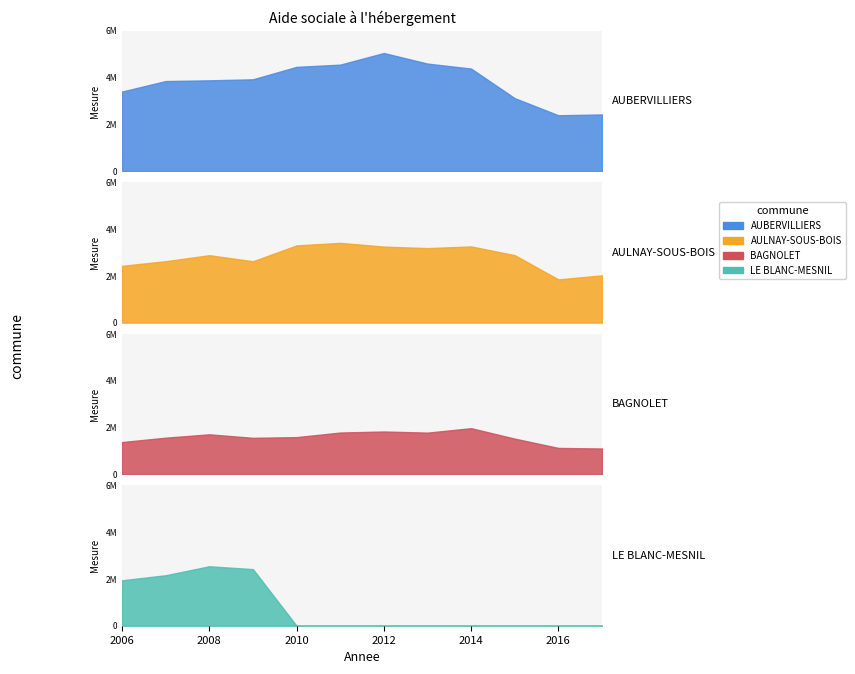

What is the sum of the AULNAY-SOUS-BOIS values at 2014 and 2015?

6142231.7